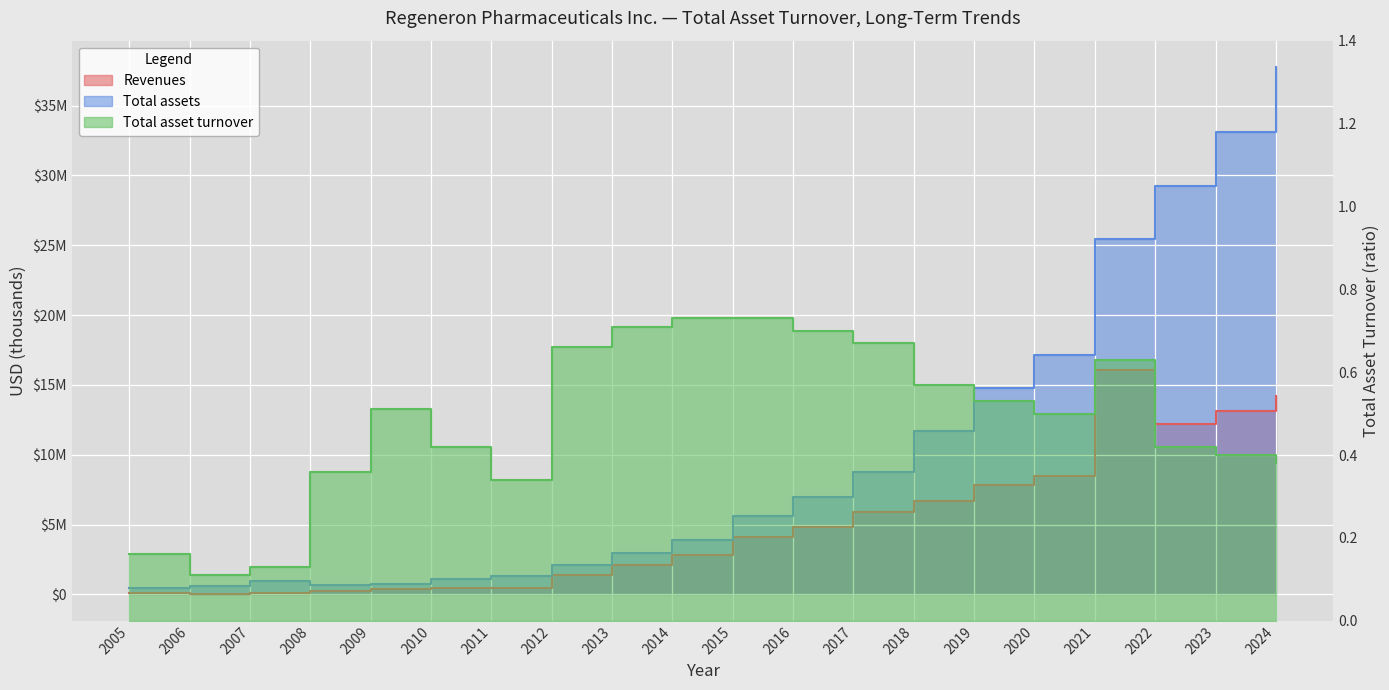

In Total assets, how many points are lower than both neighbors (excluding endpoints)?

1